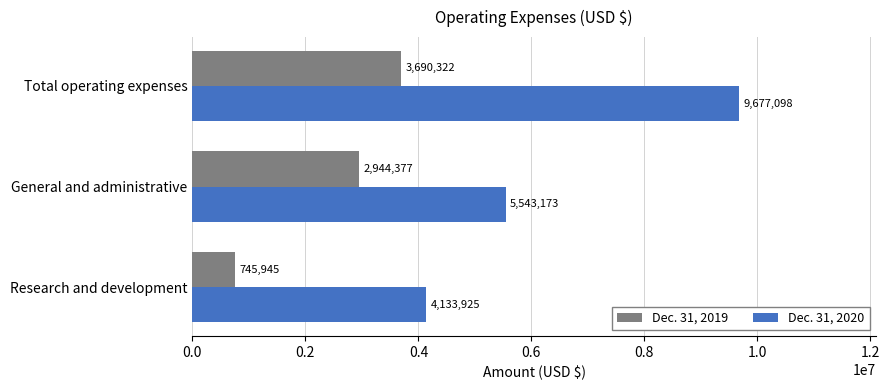

Between Research and development and Total operating expenses, which series saw the biggest shift?

Dec. 31, 2020